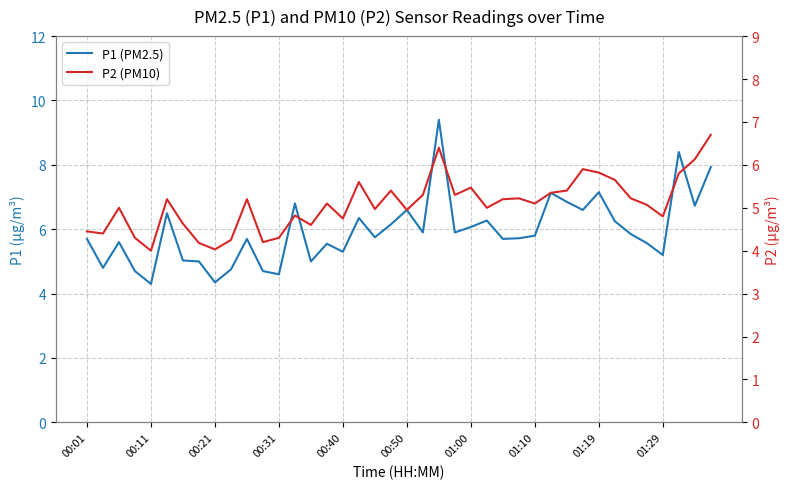

True or false: P1 (PM2.5) and P2 (PM10) cross at least once.

False